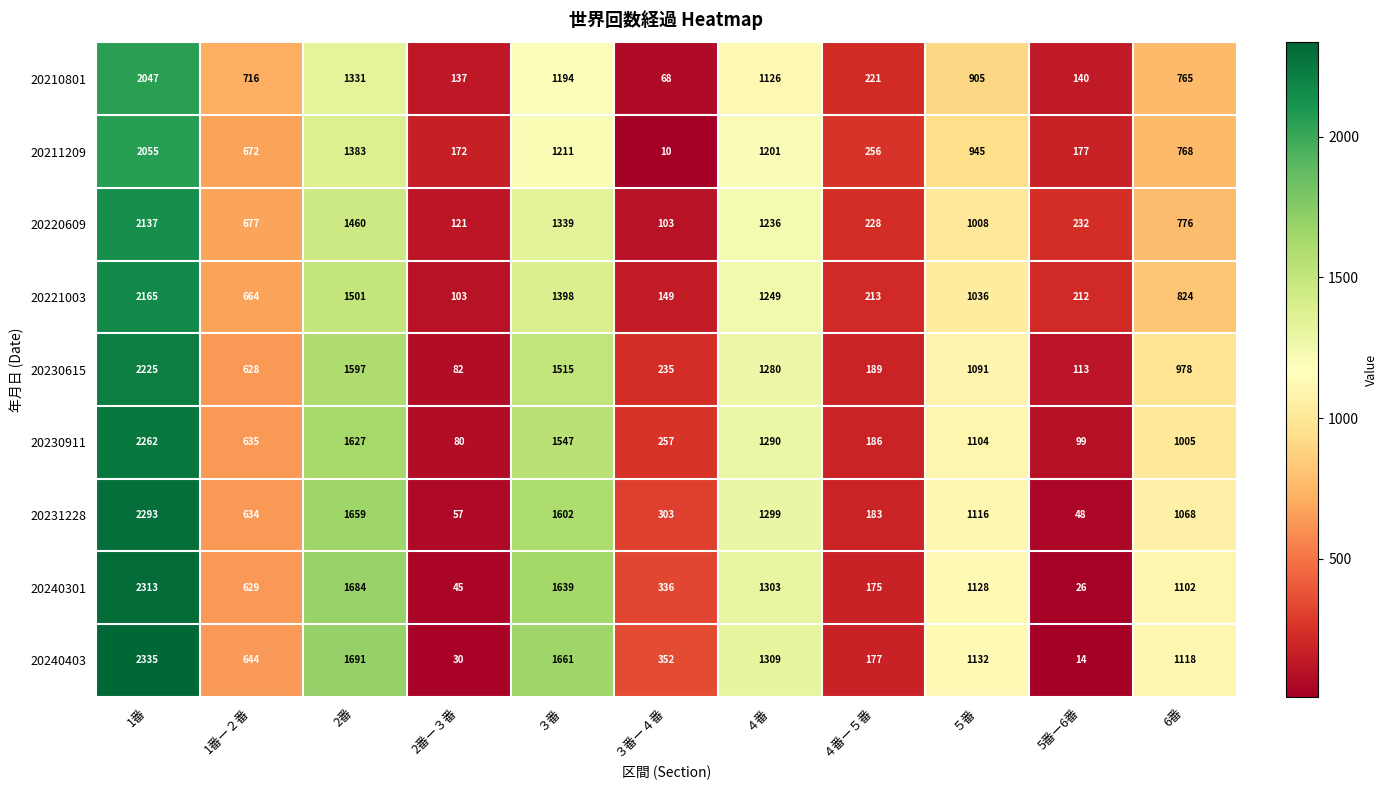

What is the average value of the 20221003 series?

865